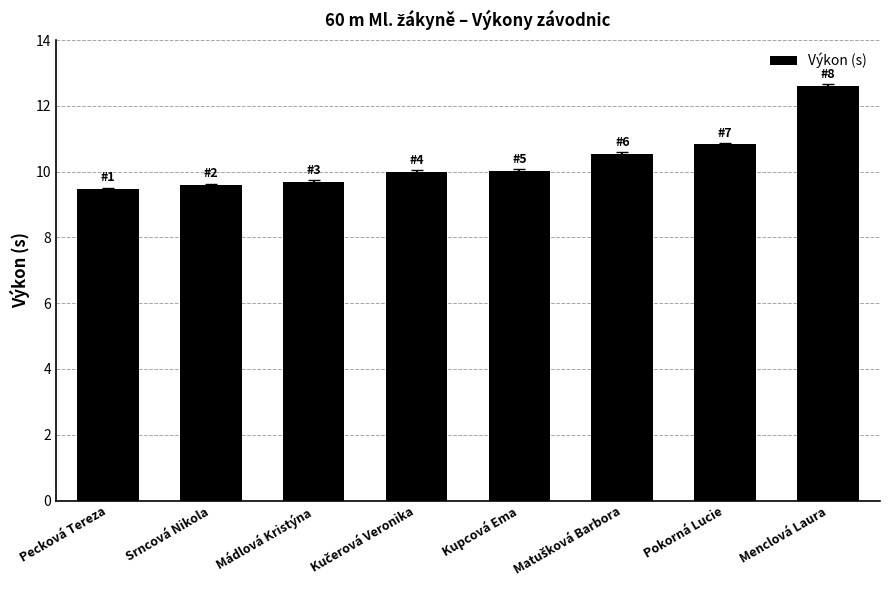

What is the average value?

10.3